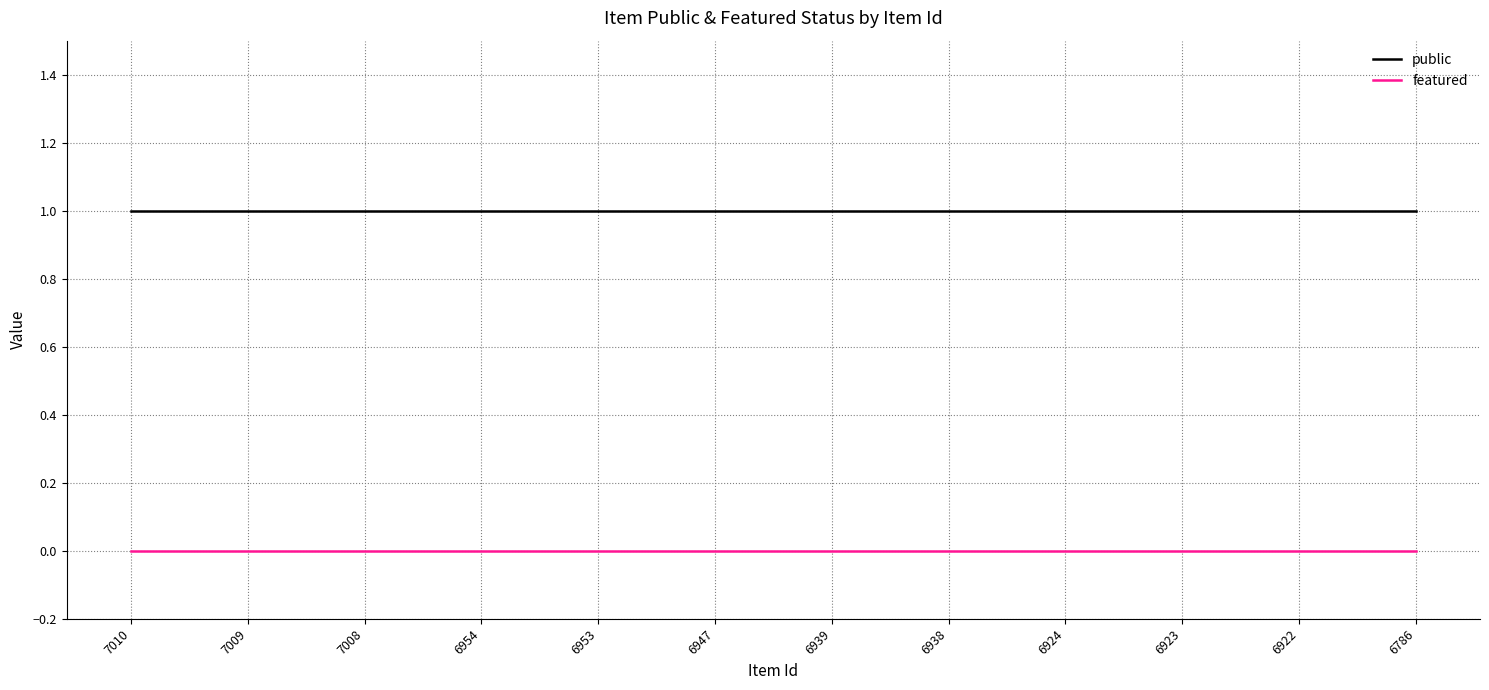

Rank the series at 6939 from highest to lowest value.

public, featured